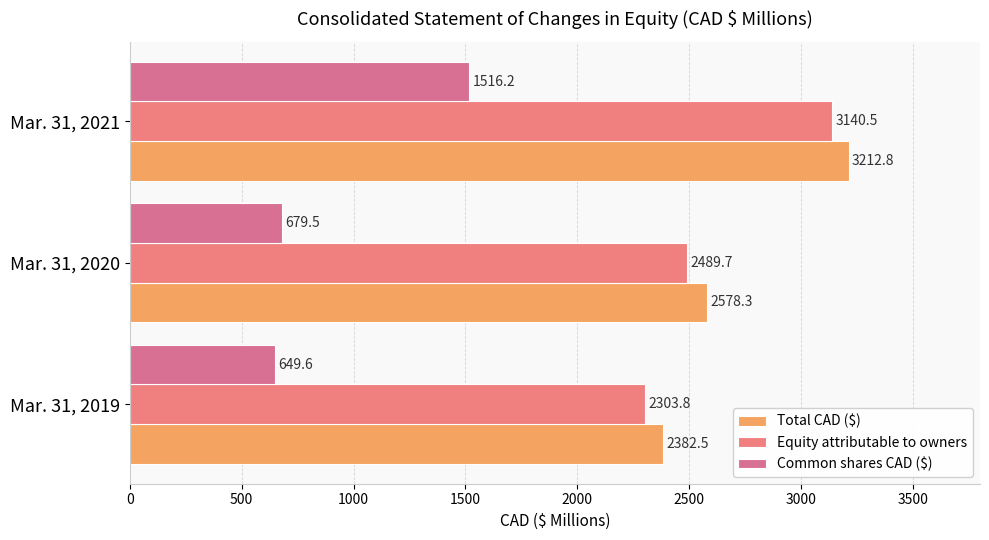

At which category is the sum across all series the highest?

Mar. 31, 2021